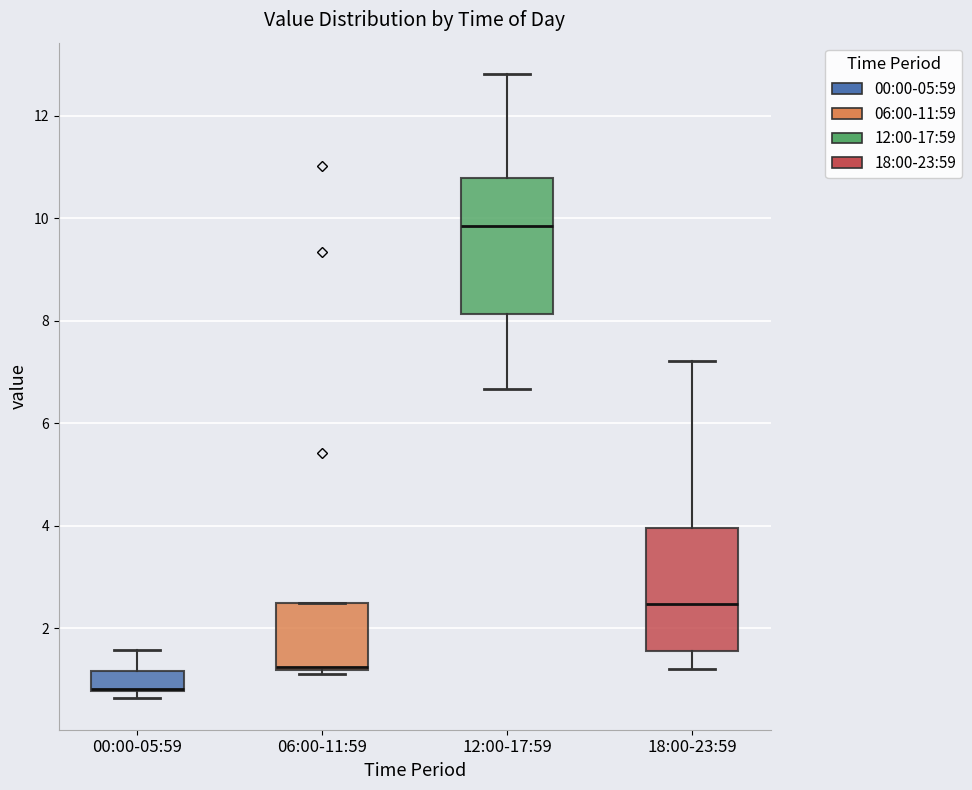

Reading left to right, transcribe this box plot: for each box, give where its median line is, the range the box spans, and where its two whiskers end, as read against the y-axis. The values are not printed on the chart, so give them approximately, as read against the axis.

00:00-05:59: median 0.8 (drawn on the box's lower edge), box 0.8 to 1.2, whiskers 0.6 to 1.6
06:00-11:59: median 1.2 (drawn on the box's lower edge), box 1.2 to 2.4, whiskers 1.2 (just below the box's lower edge) to 2.4
12:00-17:59: median 9.8, box 8.2 to 10.8, whiskers 6.6 to 12.8
18:00-23:59: median 2.4, box 1.6 to 4.0, whiskers 1.2 to 7.2